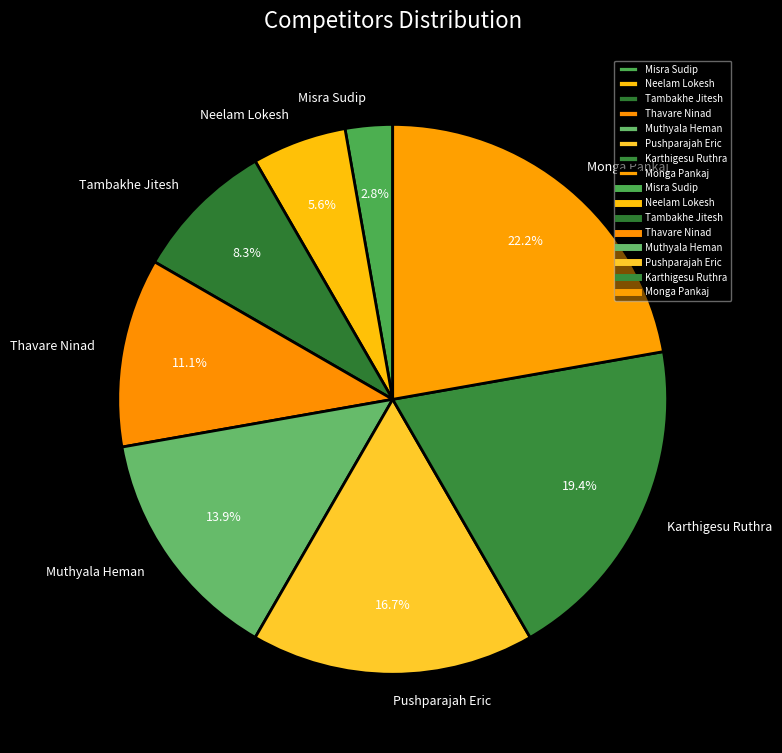

Is the sum of Neelam Lokesh and Karthigesu Ruthra greater than half?

No